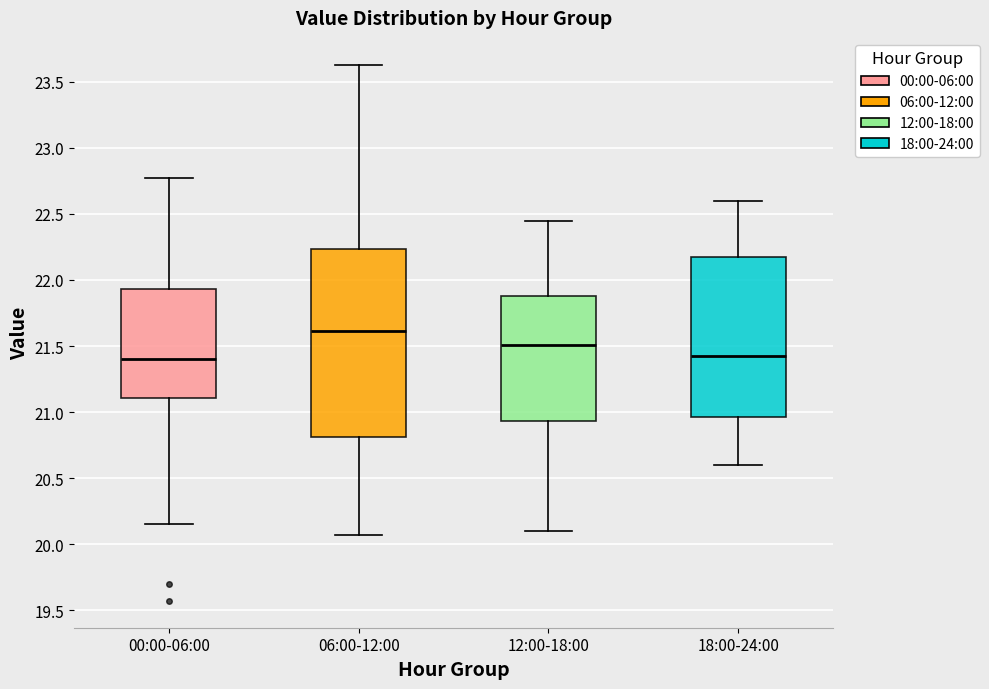

Reading left to right, read every box against the y-axis: the position of its median line, the range the box covers, and the ends of its whiskers. The values are not printed on the chart, so give them approximately, as read against the axis.

00:00-06:00: median 21.40, box 21.10 to 21.95, whiskers 20.15 to 22.75
06:00-12:00: median 21.60, box 20.80 to 22.25, whiskers 20.05 to 23.65
12:00-18:00: median 21.50, box 20.95 to 21.90, whiskers 20.10 to 22.45
18:00-24:00: median 21.45, box 20.95 to 22.20, whiskers 20.60 to 22.60